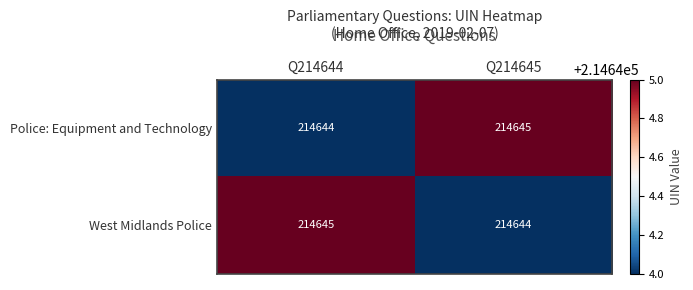

Is the value of West Midlands Police at Q214645 greater than the value of Police: Equipment and Technology at Q214645?

No